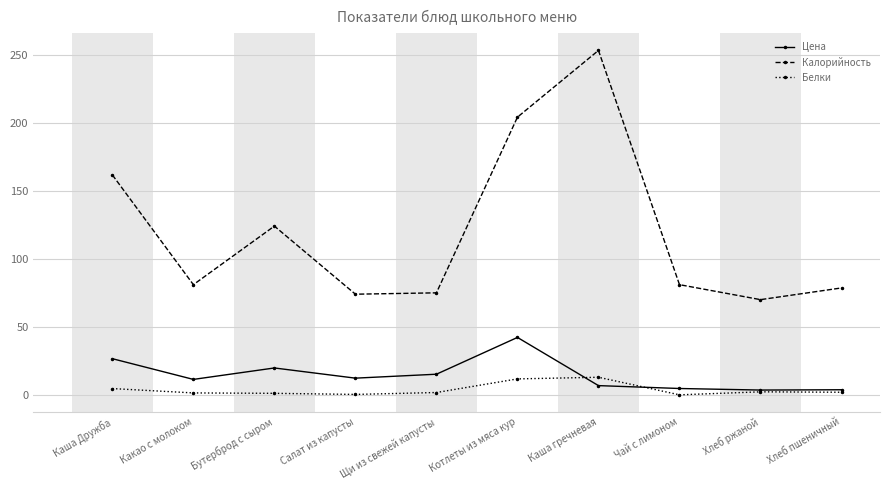

Where does the Белки series first go above 2?

Каша Дружба